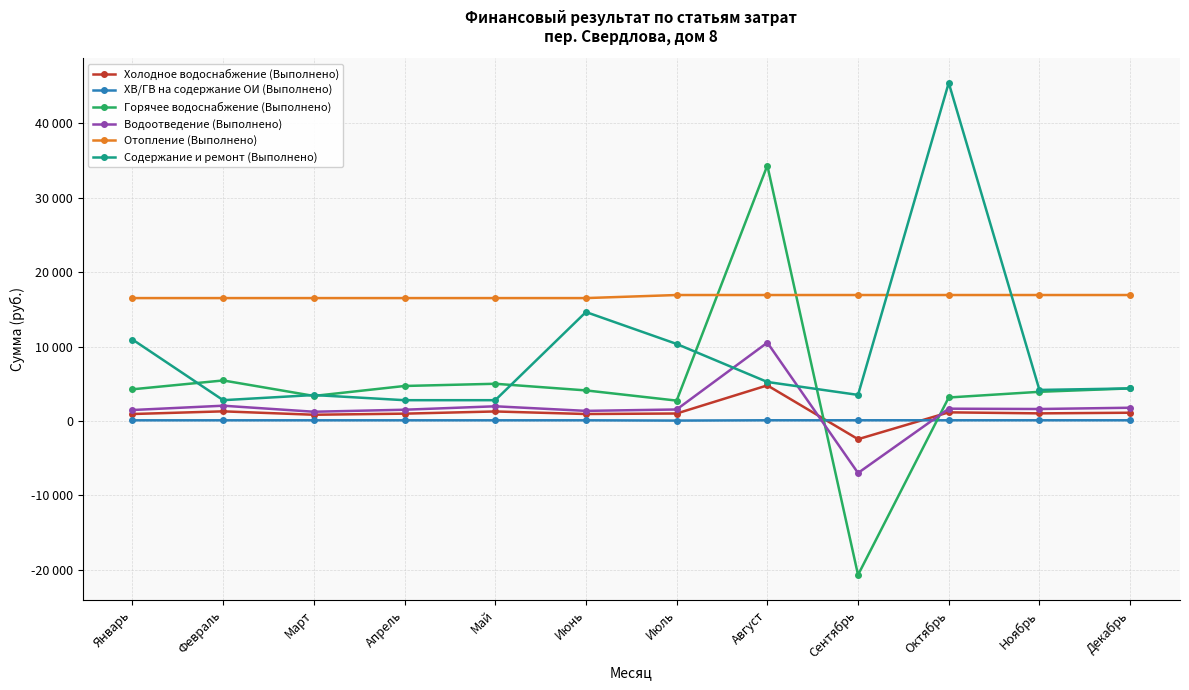

Does the chart display data point markers on the line(s)?

Yes